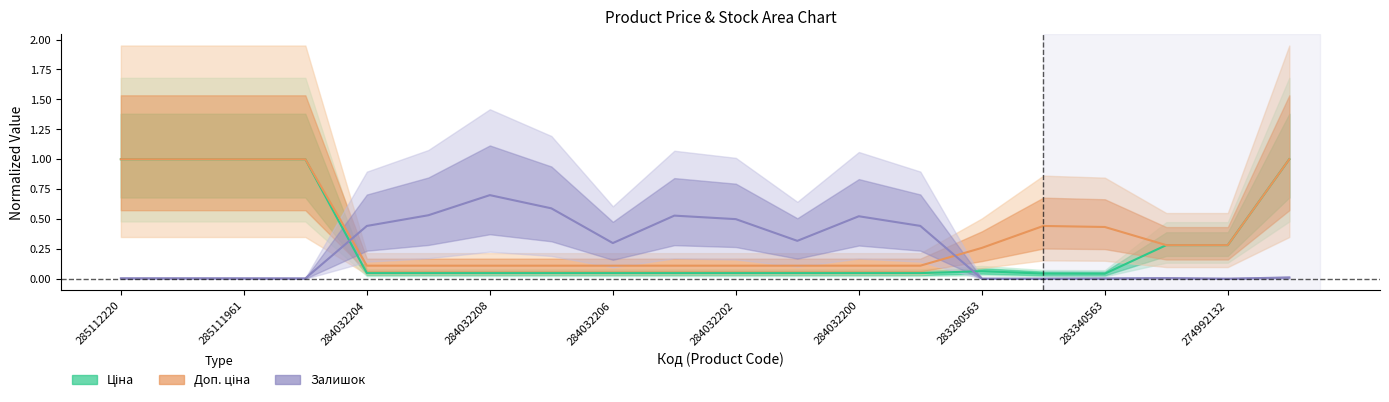

The value of Доп. ціна at 284032204 is 0.1. True or false?

True